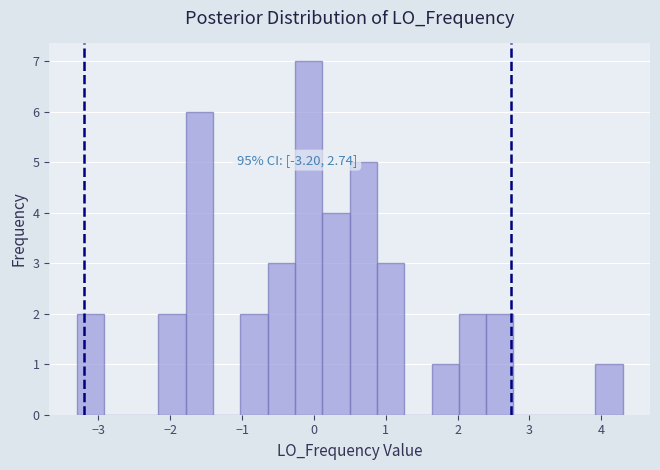

Around what value on the x-axis is the tallest bar? Give the approximate position of its centre, as read against the axis.

-0.1